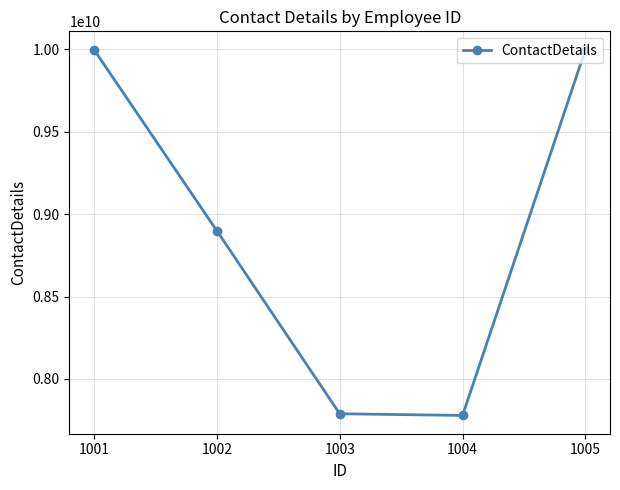

What is the difference between the maximum and second lowest values?

2209897704